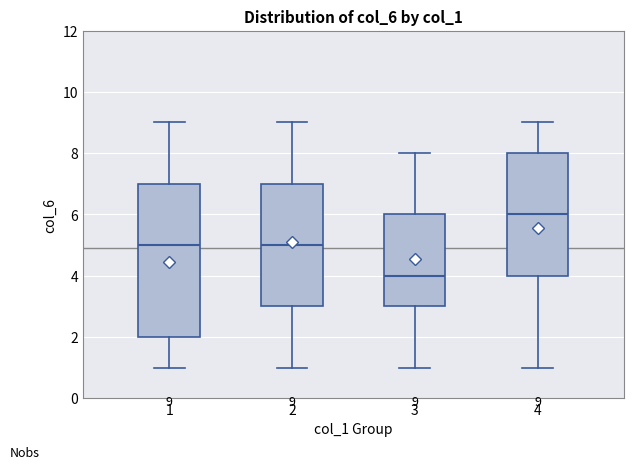

Which box is the tallest, from its lower edge to its upper edge?

1